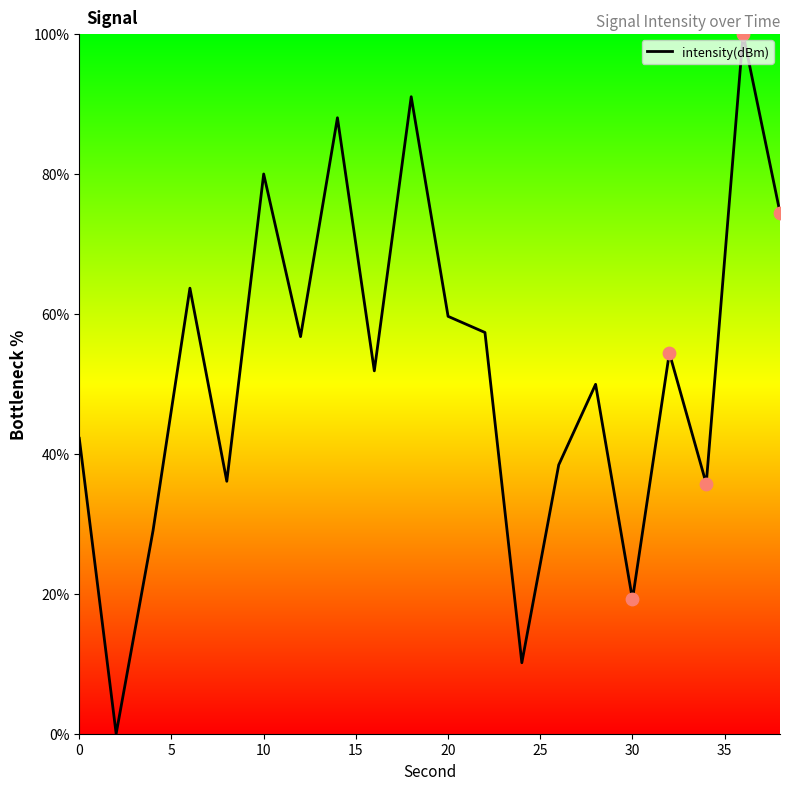

What is the difference between the maximum and minimum values?

100.0